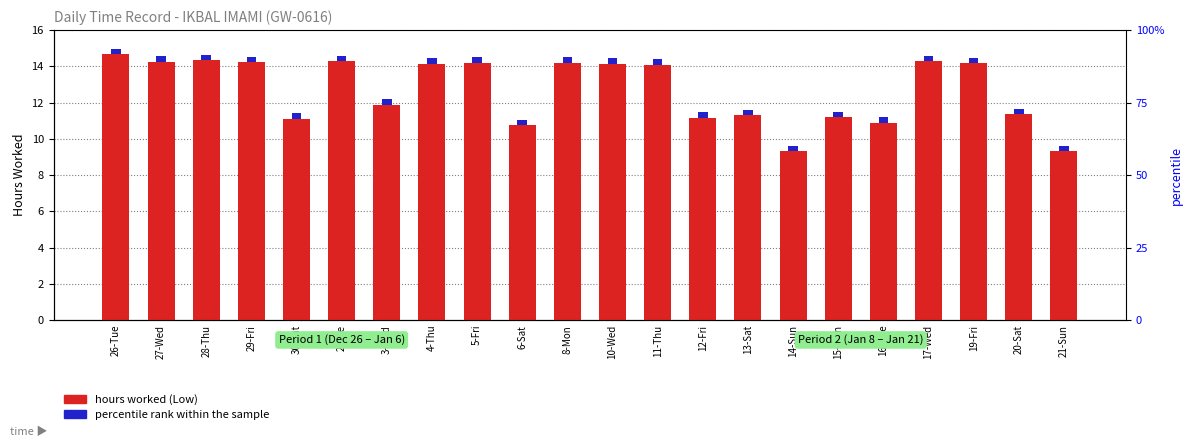

Rank the series at 26-Tue from lowest to highest value.

Break / percentile rank, hours worked (Low)